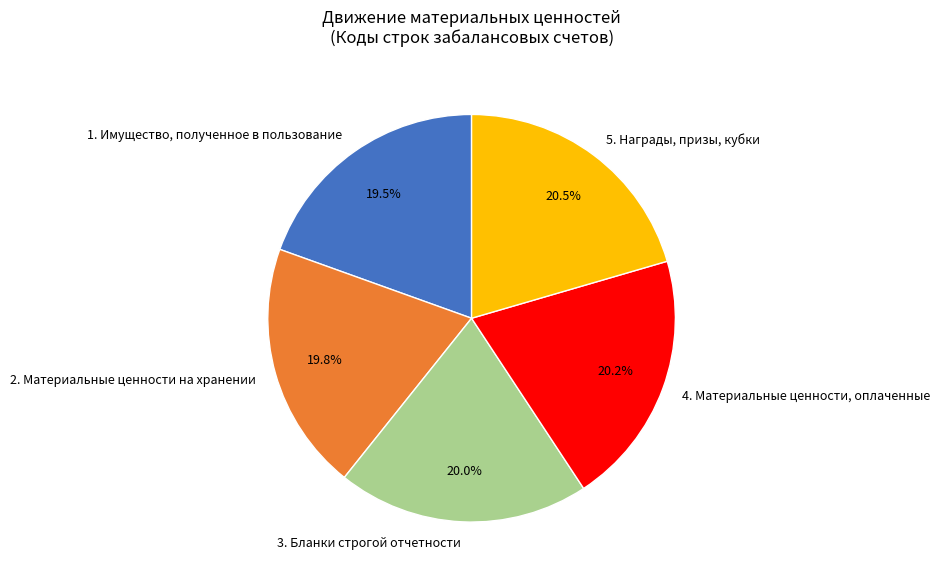

What is the ratio of the value at 3. Бланки строгой отчетности to the value at 1. Имущество, полученное в пользование?

1.0